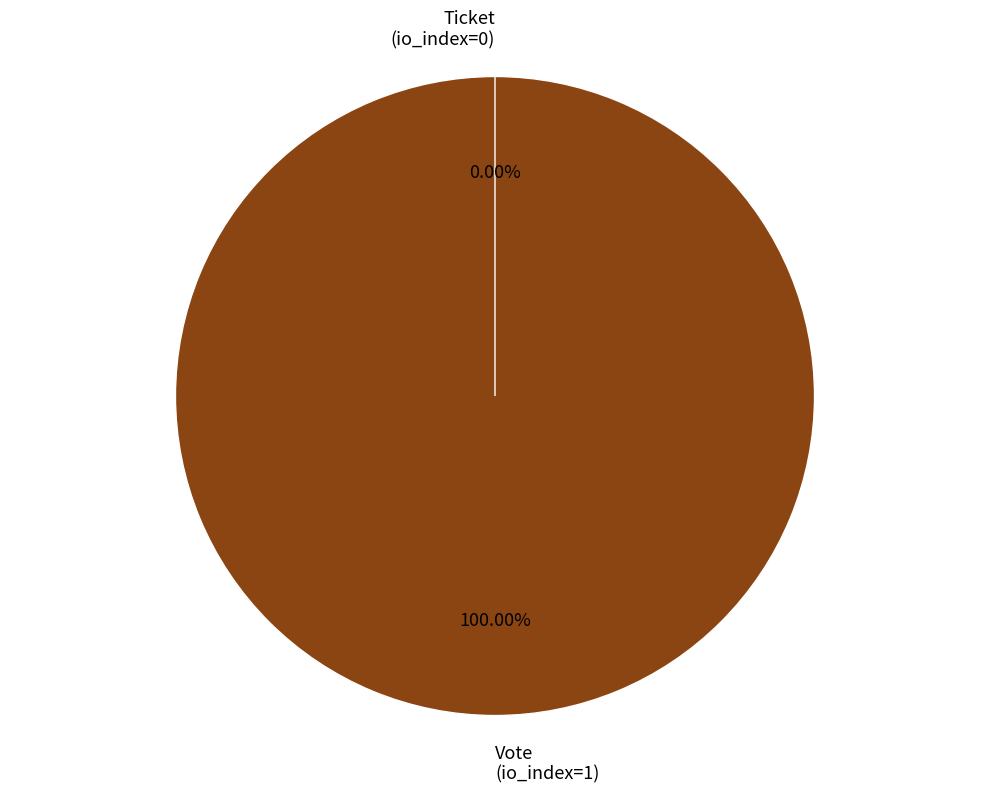

Which slice is the largest?

Vote
(io_index=1)